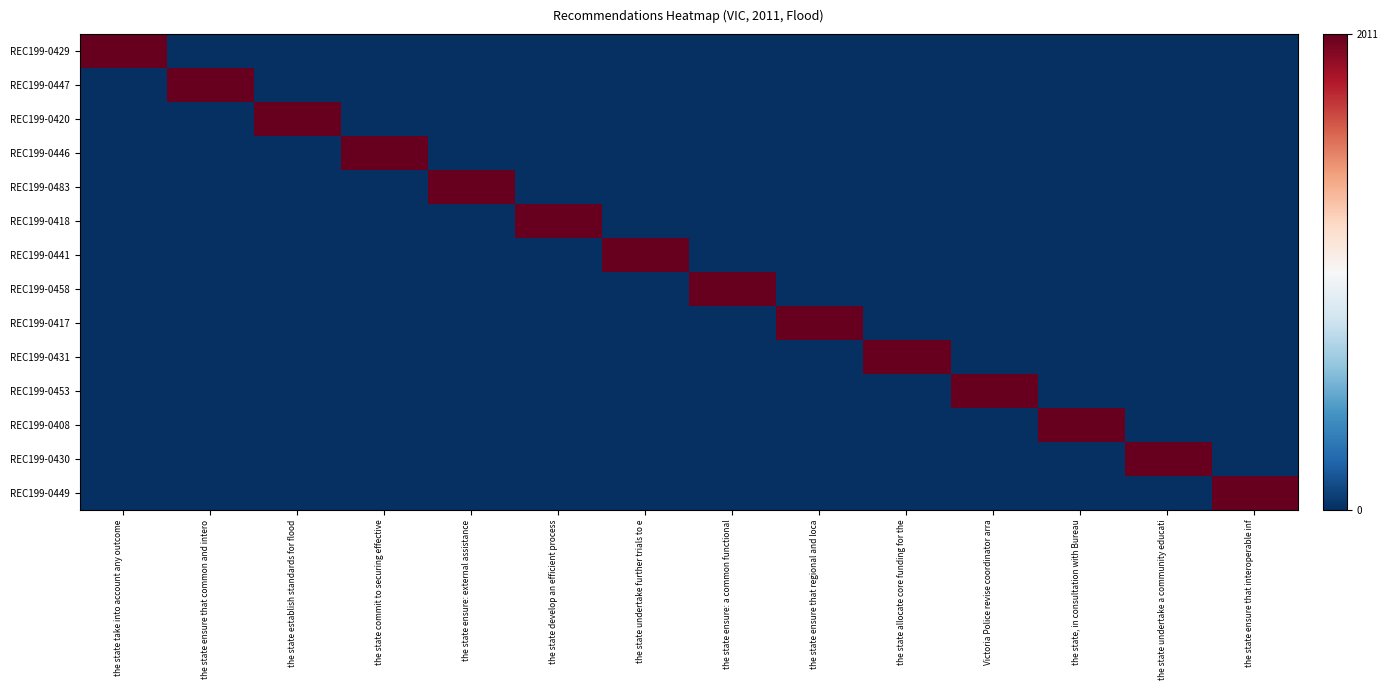

What is the spread (max minus min) of values at the state, in consultation with Bureau?

2011